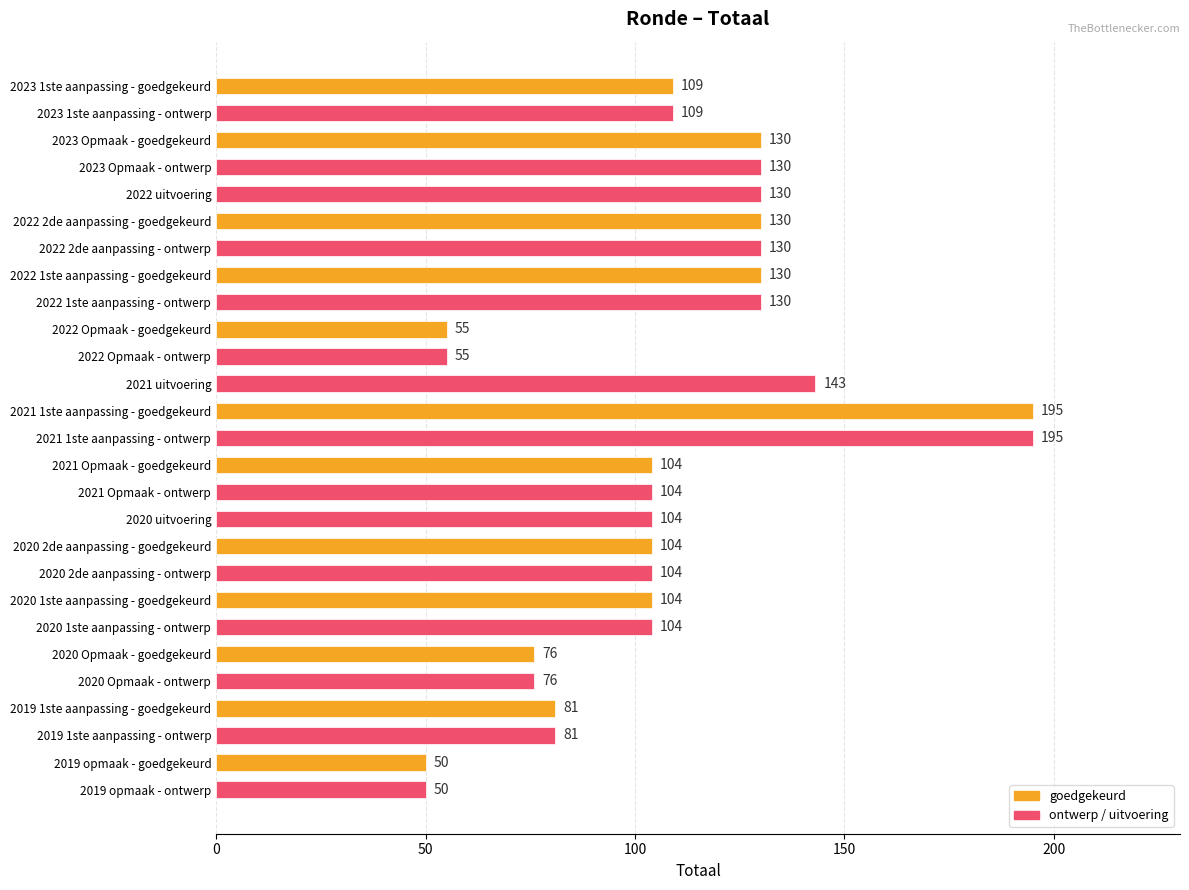

What is the difference between the second highest and second lowest values?

145